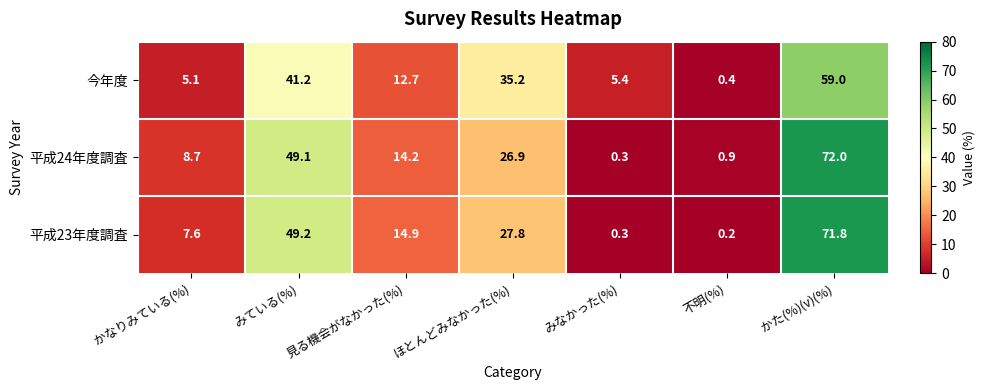

At which category does the chart reach its peak across all series?

かた(%)(v)(%)